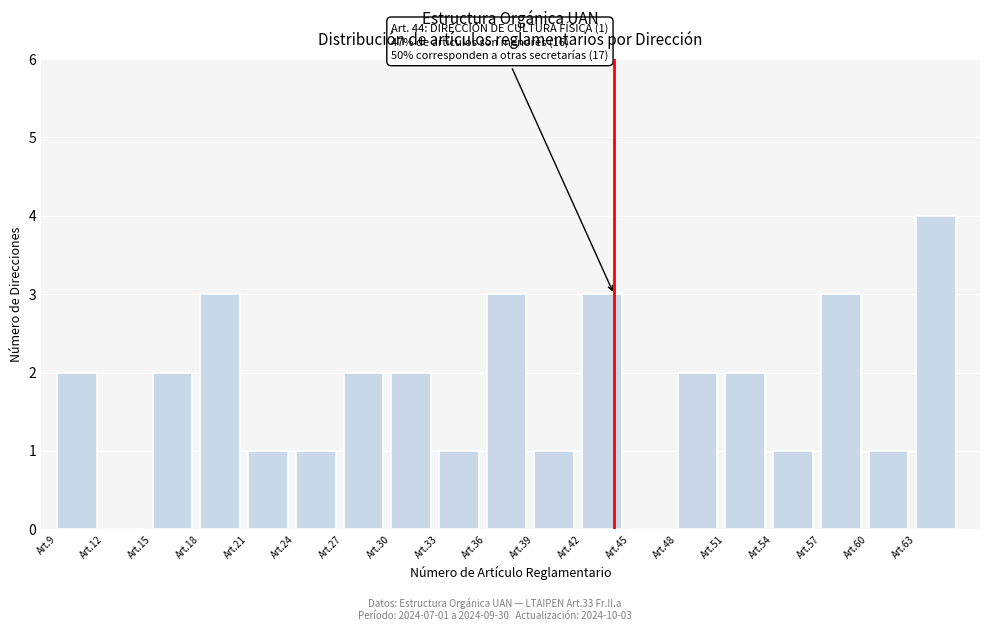

Reading left to right, list all the values displayed in this chart.

Art.9=2	Art.12=0	Art.15=2	Art.18=3	Art.21=1	Art.24=1	Art.27=2	Art.30=2	Art.33=1	Art.36=3	Art.39=1	Art.42=3	Art.45=0	Art.48=2	Art.51=2	Art.54=1	Art.57=3	Art.60=1	Art.63=4